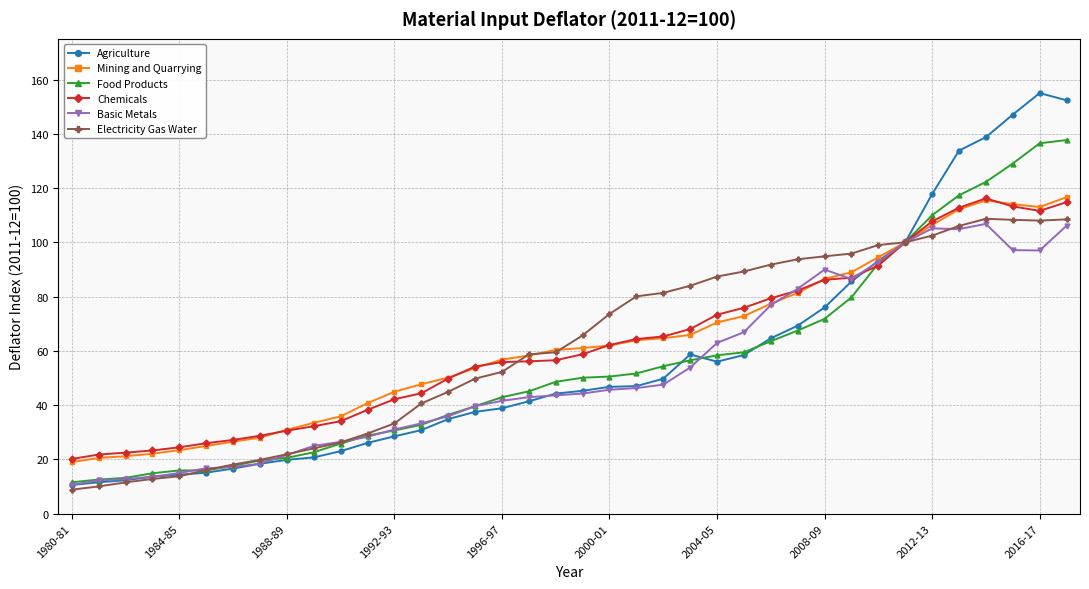

What is the average value of the Basic Metals series?

52.6